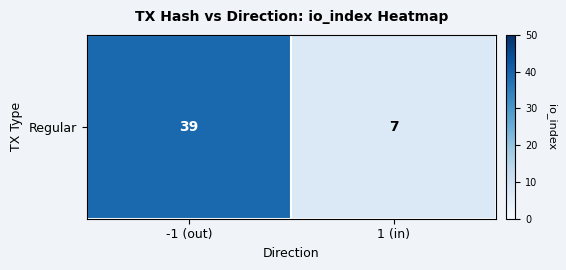

Count the number of categories in the chart.

2